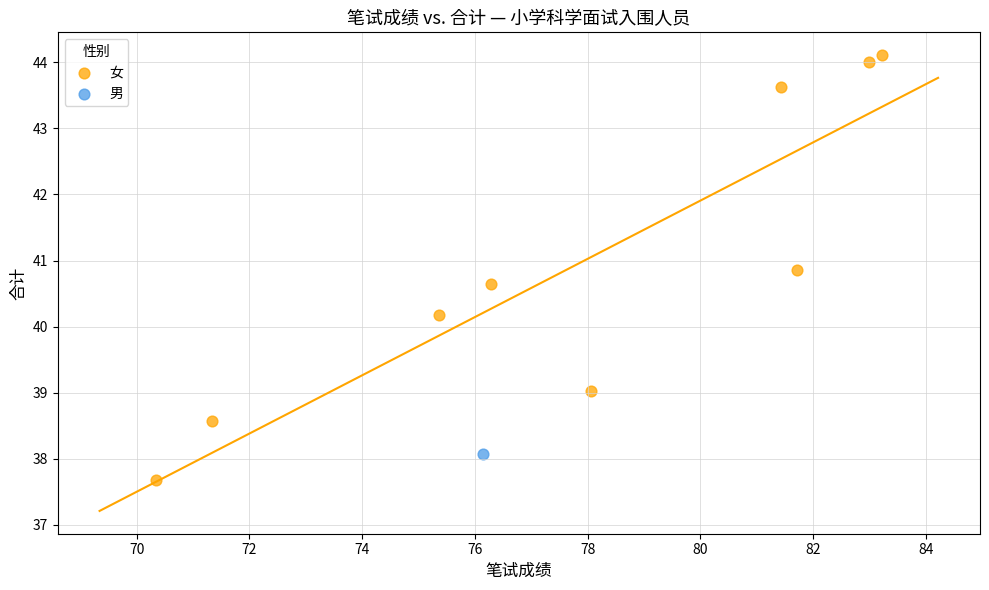

What are all the series names shown in the legend?

女, 男